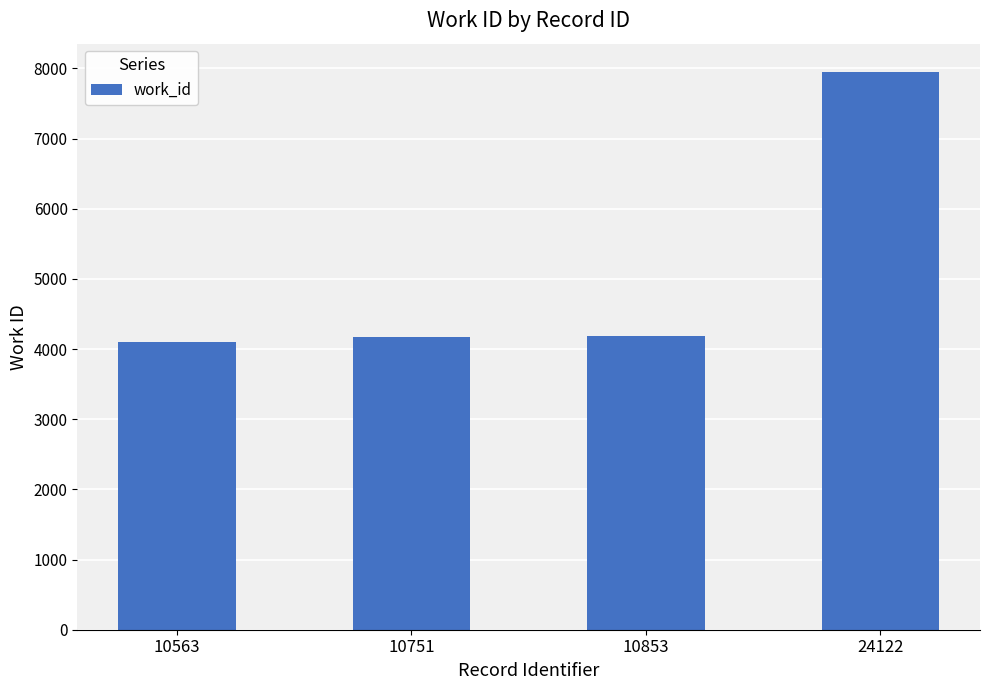

What is the change in value from 10853 to 24122?

+3771